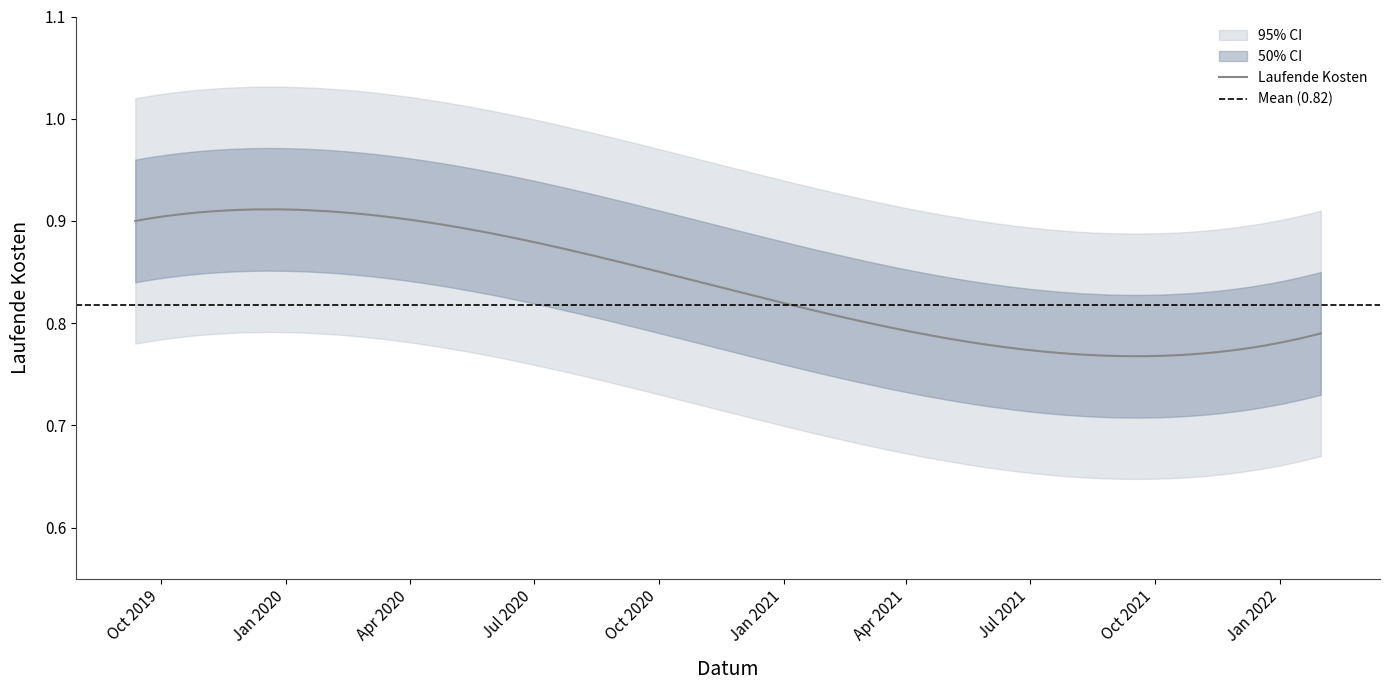

What is the minimum value shown in the chart?

0.8